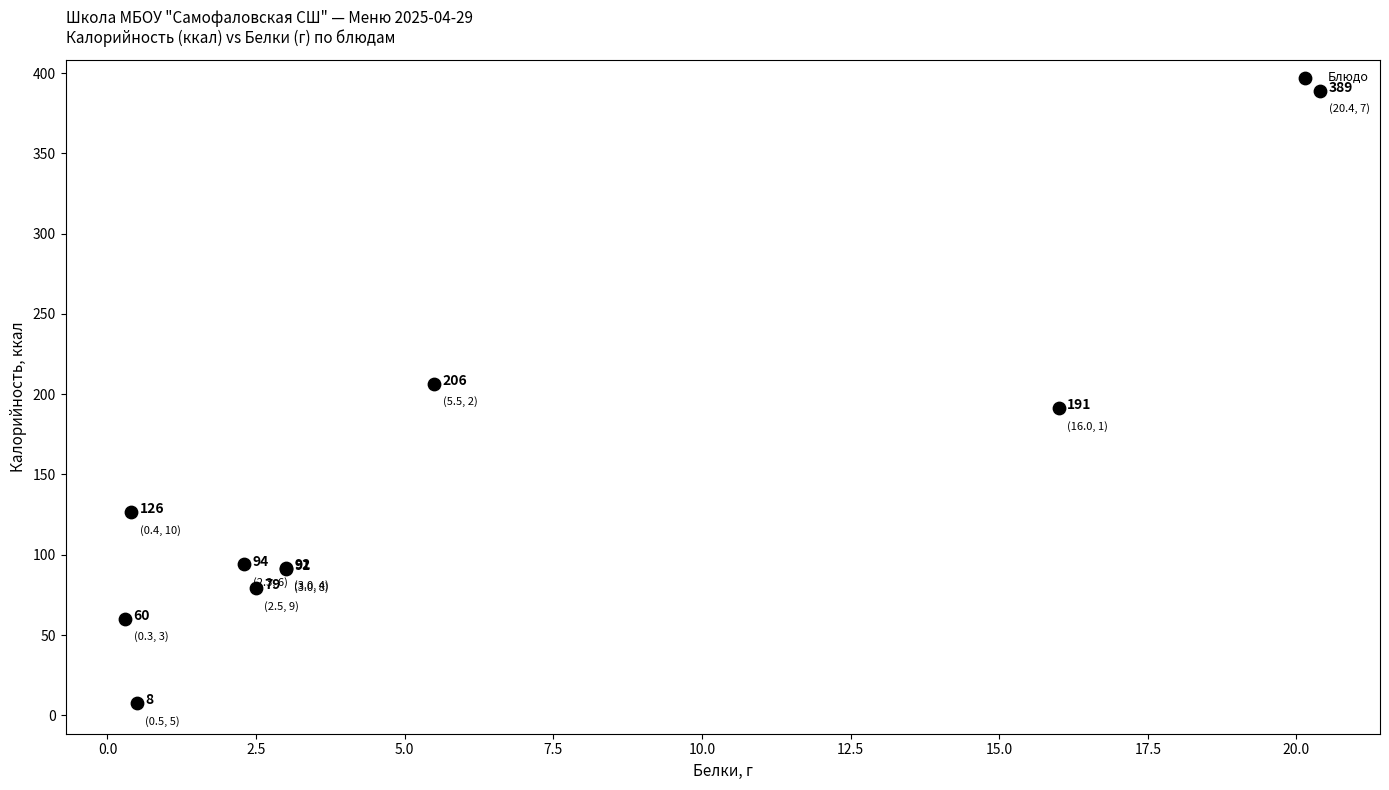

What Y value in the scatter plot is closest to 198?

191.4